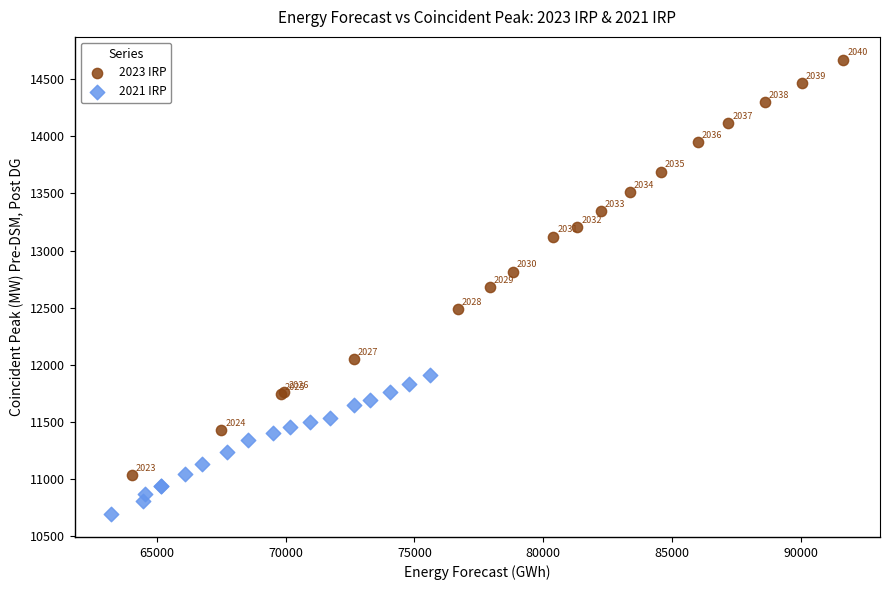

Which series reaches the maximum Y coordinate?

2023 IRP